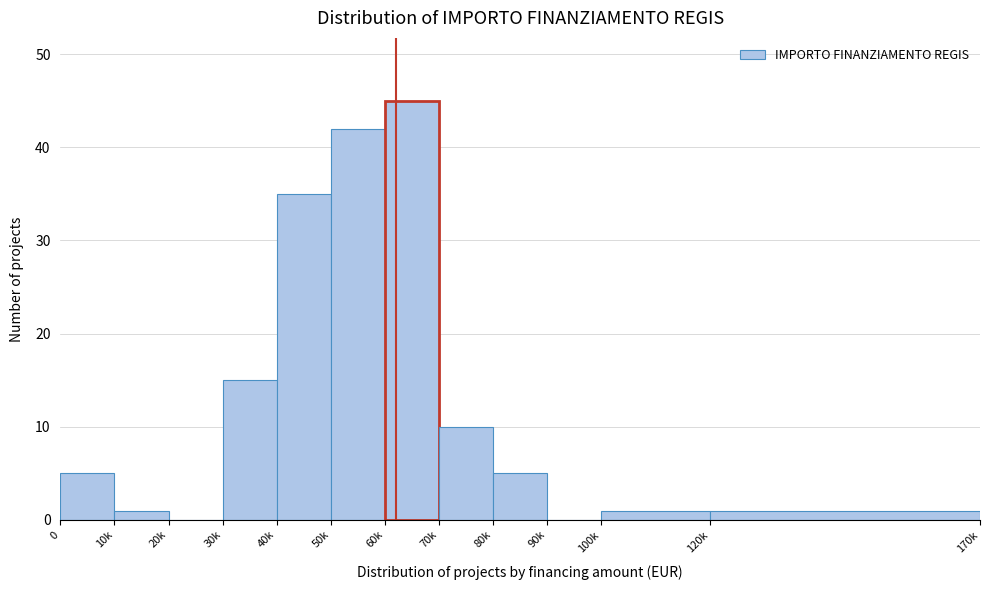

Reading left to right, transcribe all the data shown in this chart.

0=5	10k=1	20k=0	30k=15	40k=35	50k=42	60k=45	70k=10	80k=5	90k=0	100k=1	120k=1